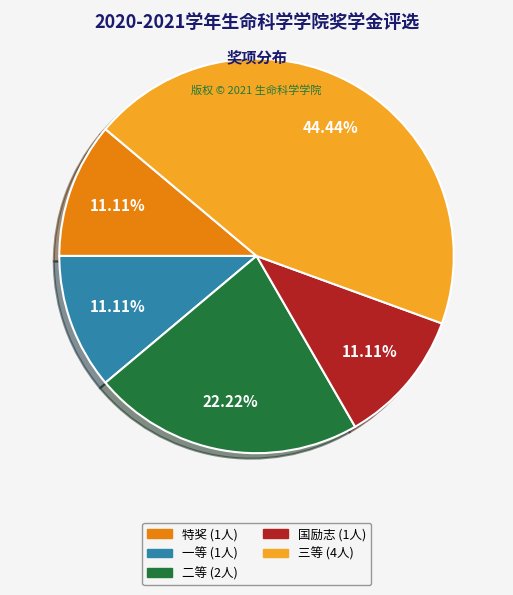

How many segments does this pie chart have?

5